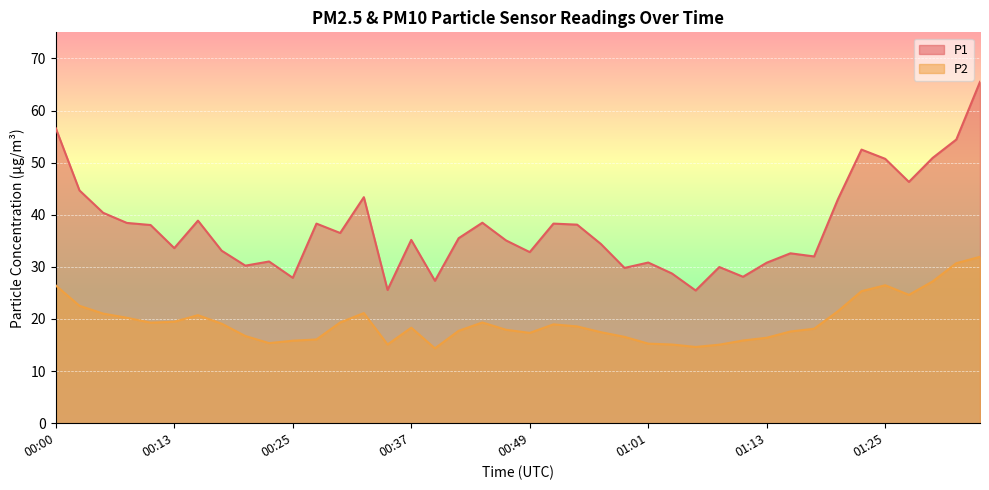

True or false: P1 has more than 0 points higher than both neighbors.

True